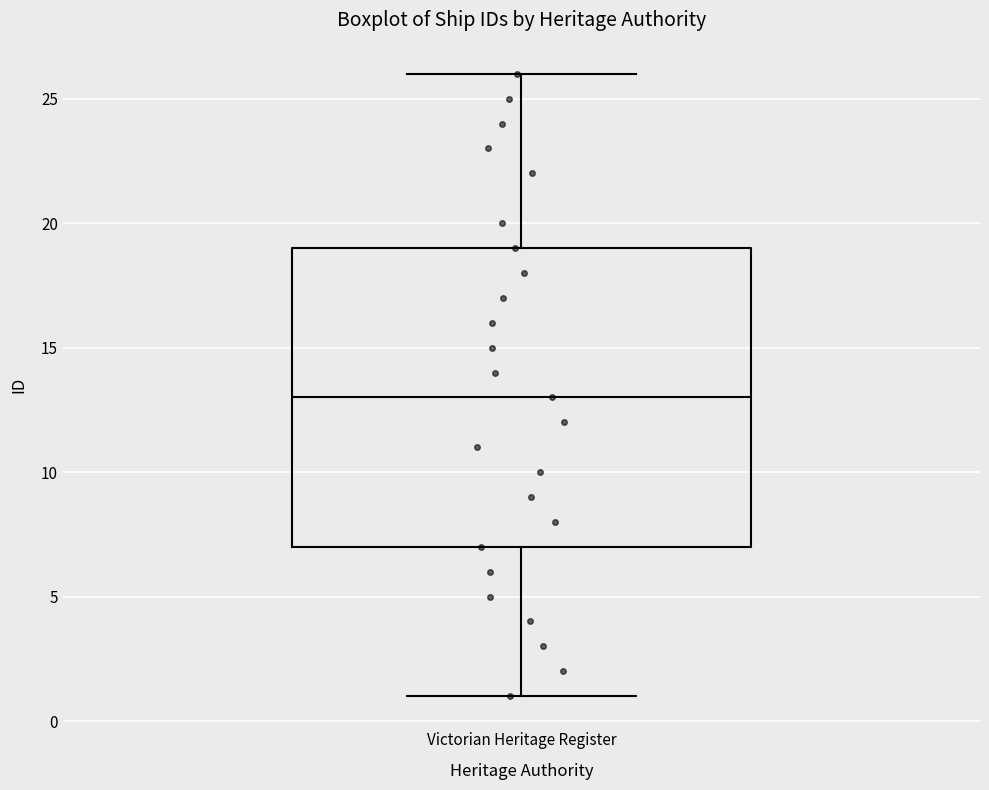

Where does the upper whisker of the box for Victorian Heritage Register end on the y-axis? The values are not printed on the chart, so give them approximately, as read against the axis.

26